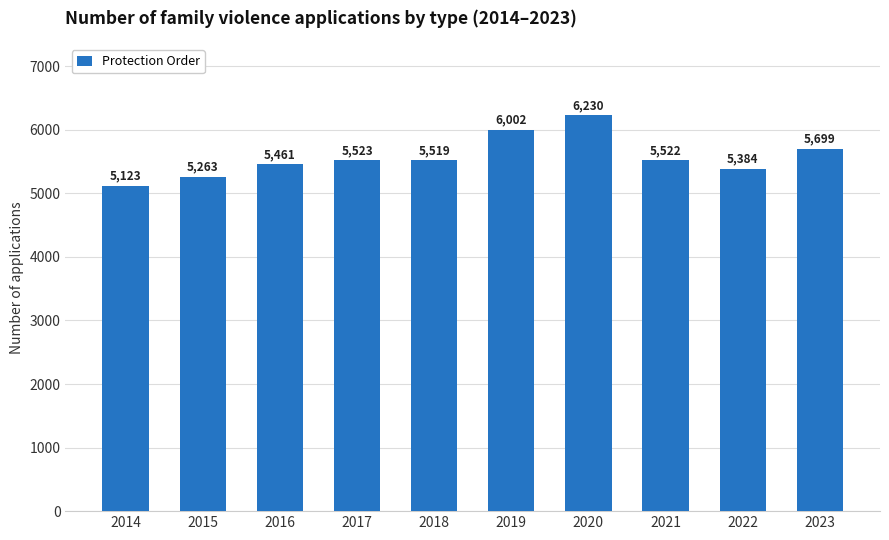

The value at 2016 is 9721. True or false?

False